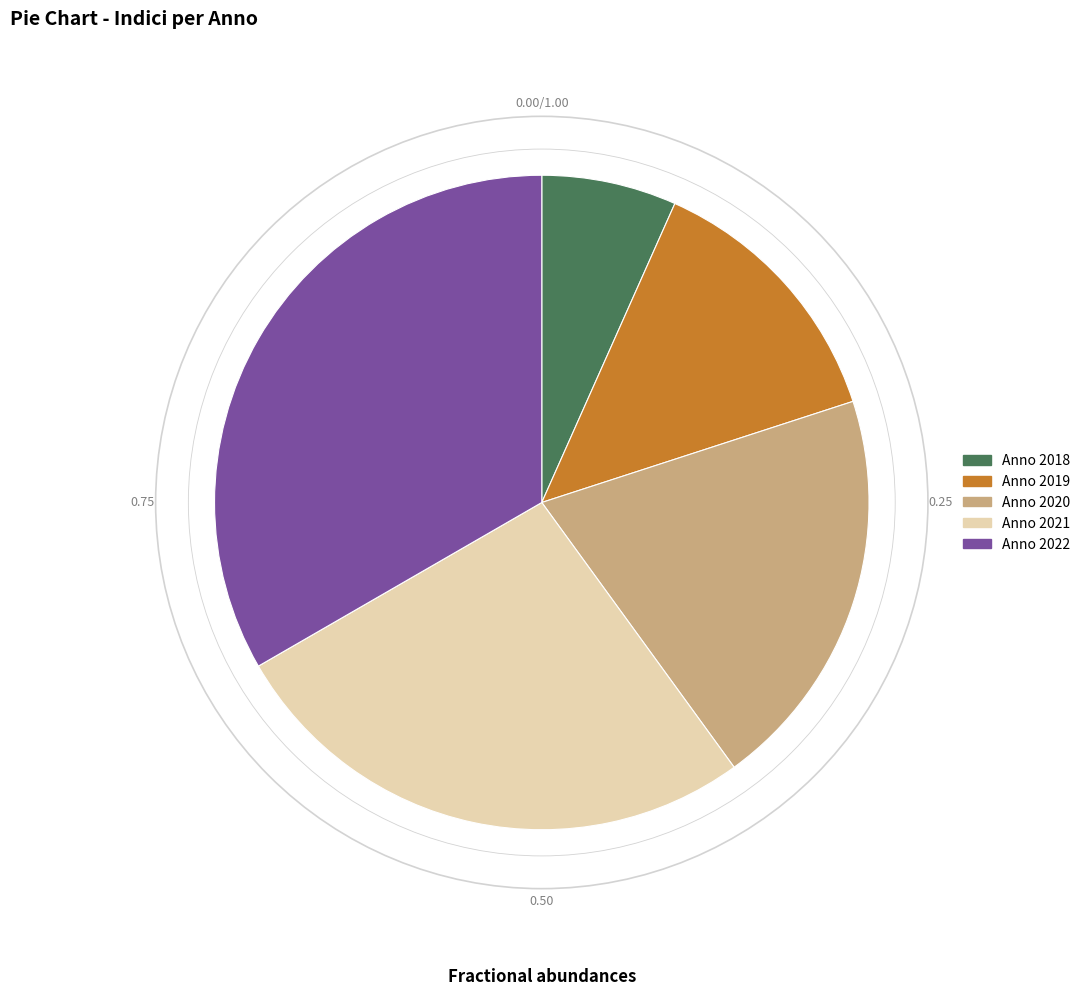

How many slices are in this pie chart?

5